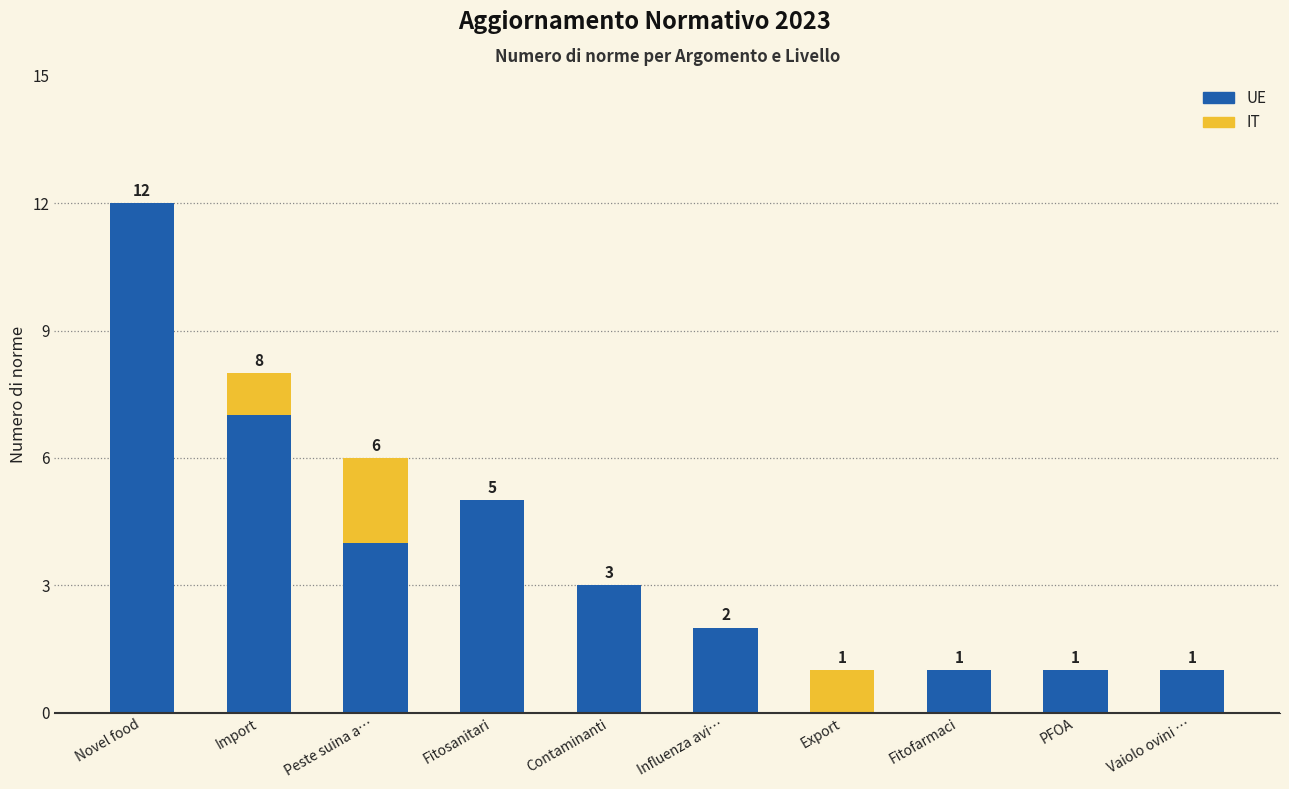

Where does the UE series first go above 3?

Novel food